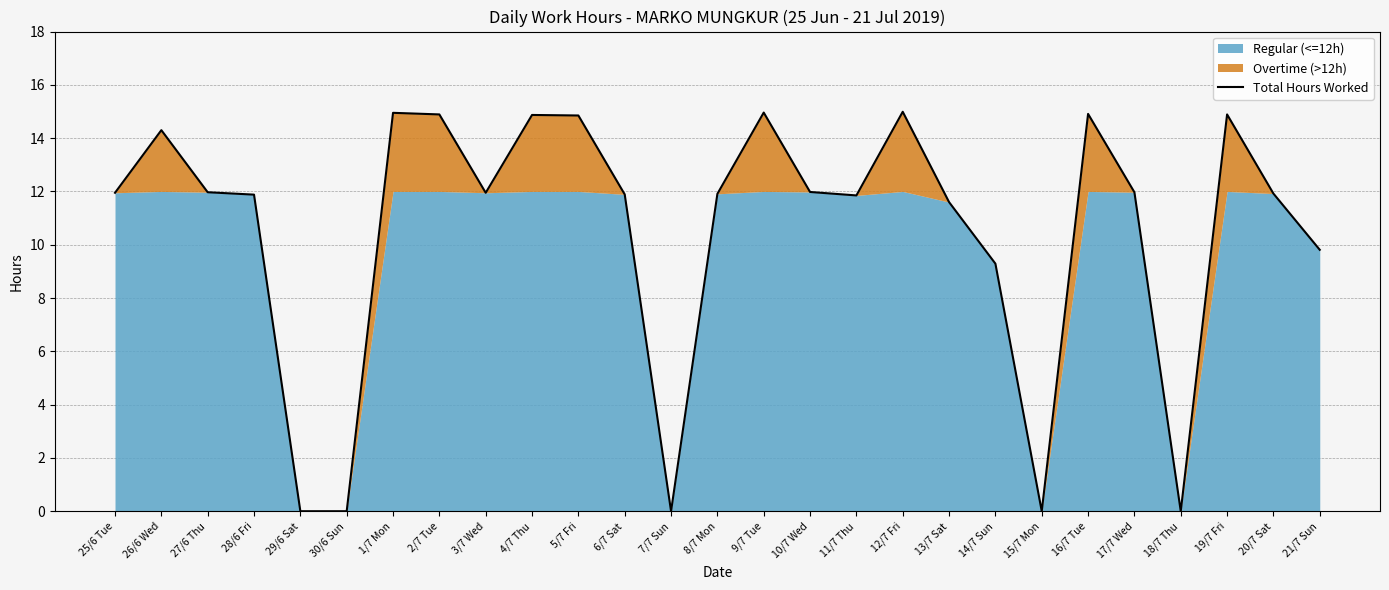

Rank the categories by value from lowest to highest.

29/6 Sat, 30/6 Sun, 7/7 Sun, 15/7 Mon, 18/7 Thu, 14/7 Sun, 21/7 Sun, 13/7 Sat, 11/7 Thu, 28/6 Fri, 6/7 Sat, 8/7 Mon, 20/7 Sat, 25/6 Tue, 3/7 Wed, 27/6 Thu, 17/7 Wed, 10/7 Wed, 26/6 Wed, 5/7 Fri, 4/7 Thu, 2/7 Tue, 19/7 Fri, 16/7 Tue, 1/7 Mon, 9/7 Tue, 12/7 Fri